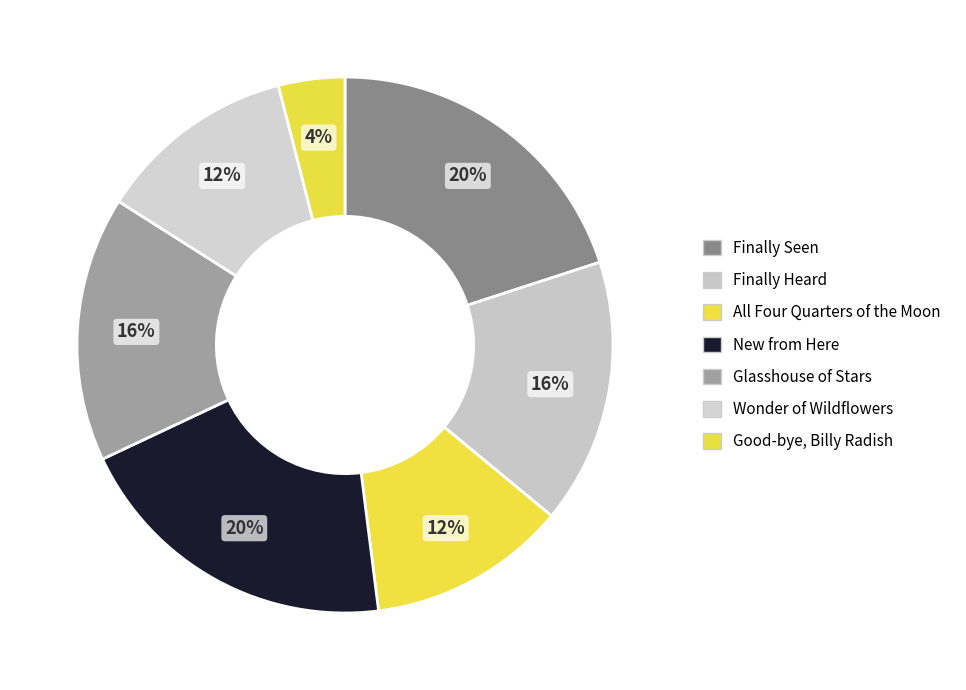

Count the number of slices in the pie.

7